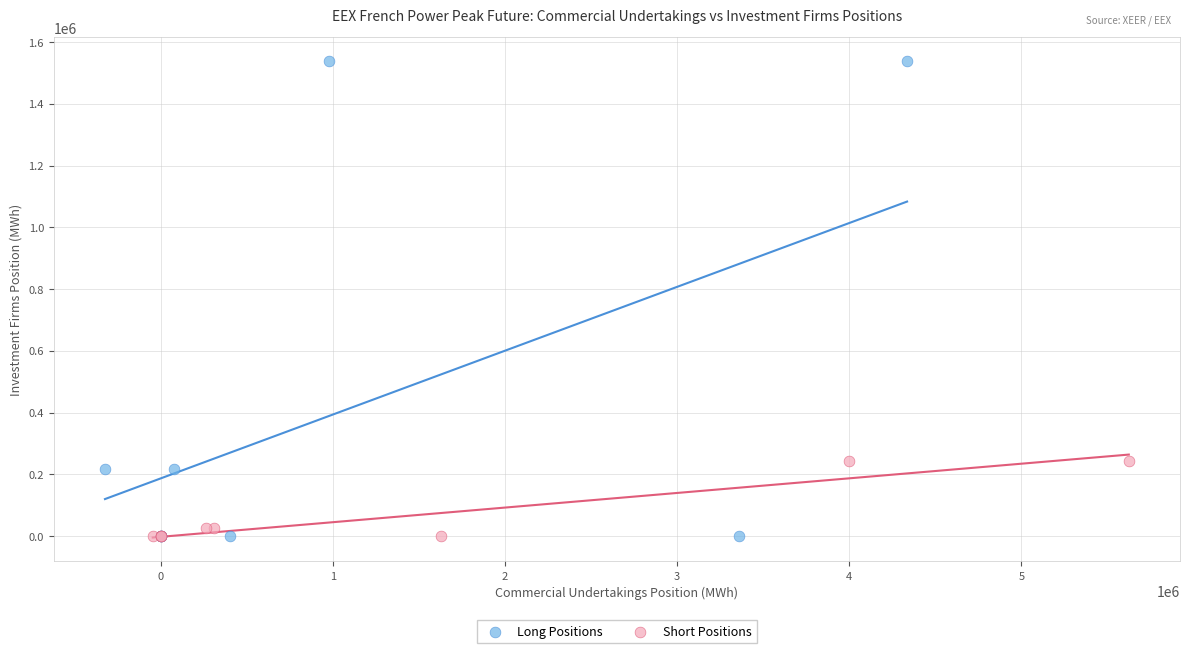

What are all the series names shown in the legend?

Long Positions, Short Positions